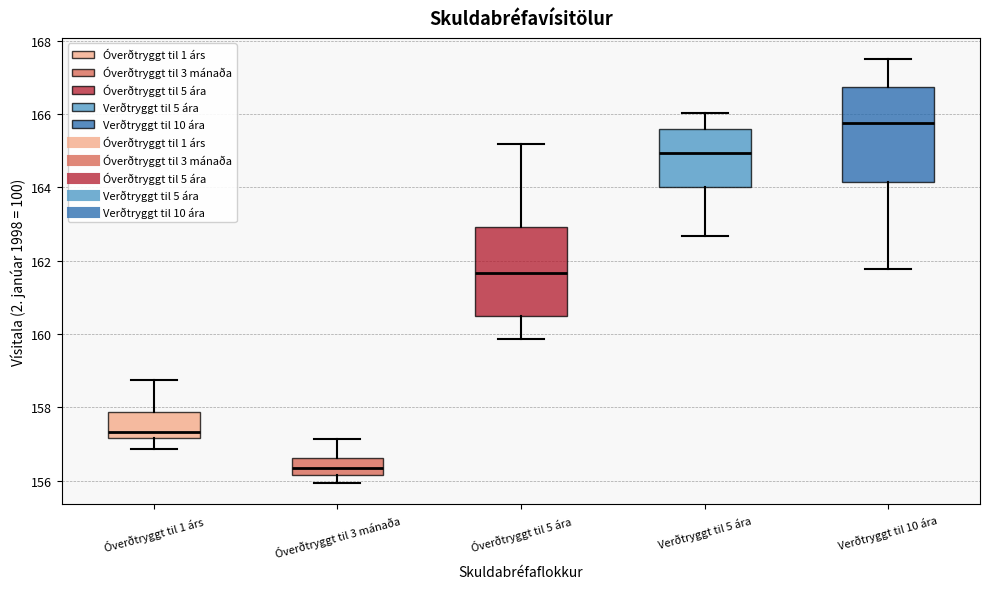

Which box has the highest median line?

Verðtryggt til 10 ára